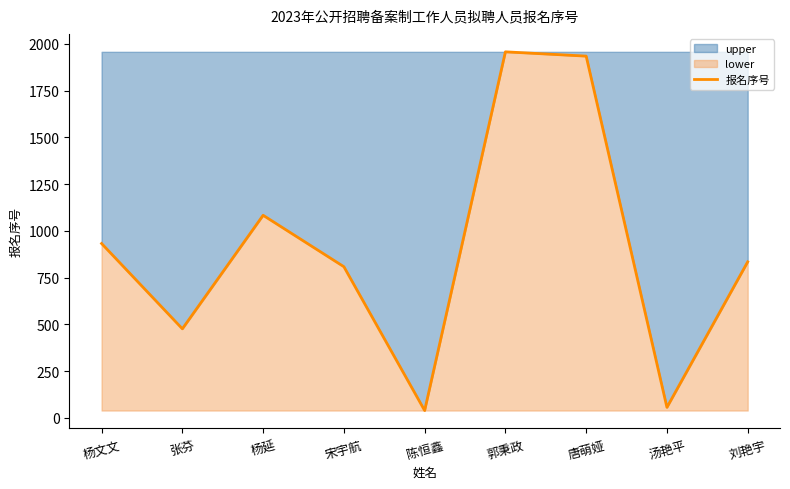

Which label corresponds to the smallest value in the chart?

陈恒鑫